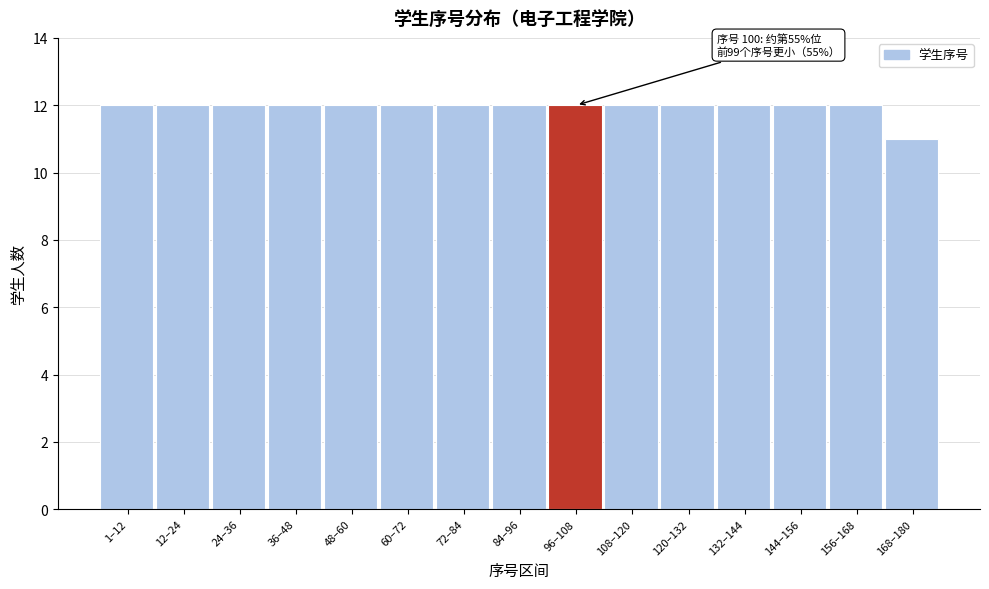

Reading right to left, what are all the values shown in this chart?

11	12	12	12	12	12	12	12	12	12	12	12	12	12	12